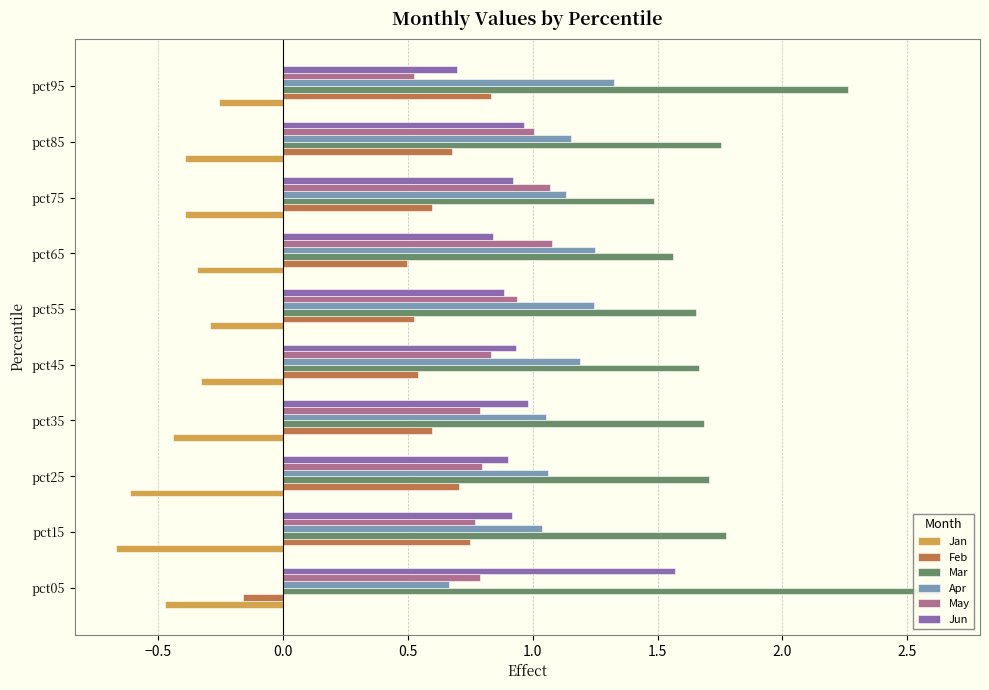

How many categories are shown in the chart?

10